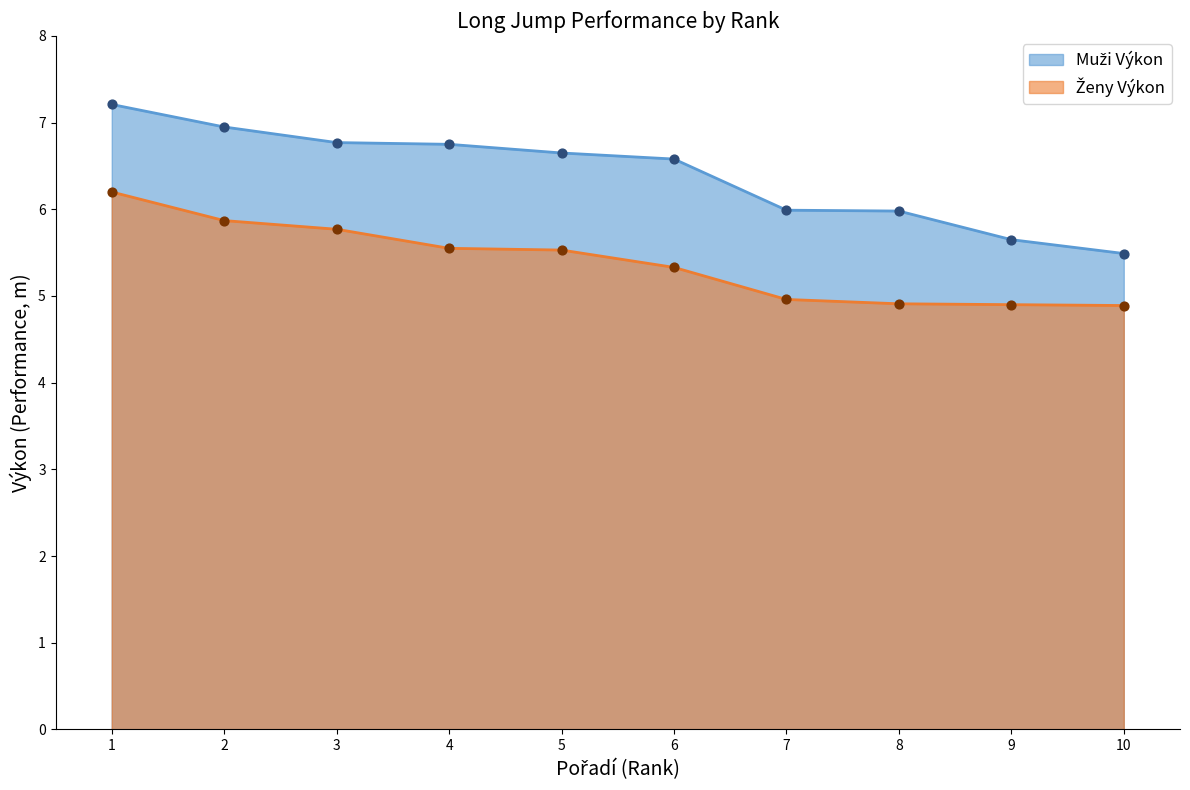

Which series has the largest Y range (max minus min)?

Muži Výkon